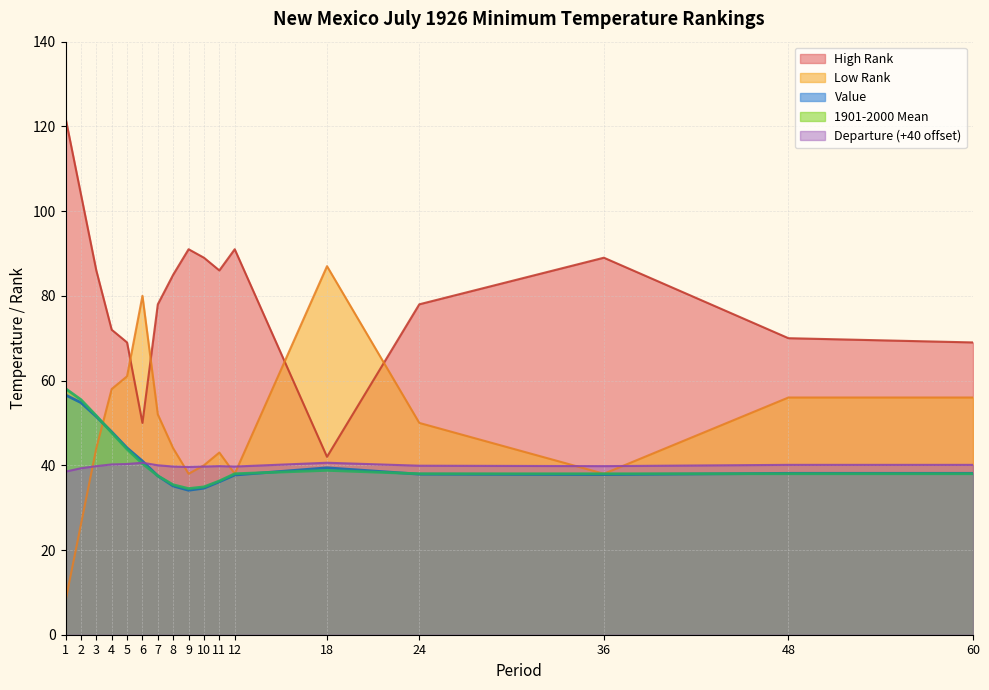

What is the minimum value for Departure?

38.5